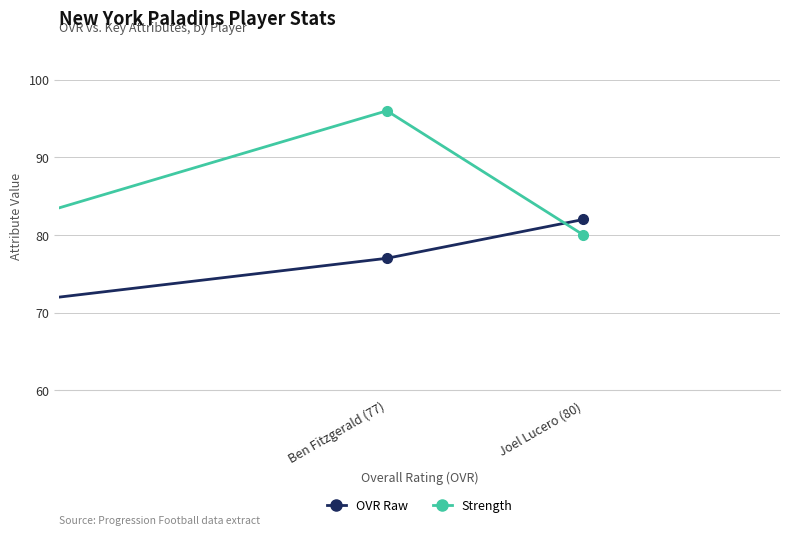

List the series in order of their overall mean, lowest first.

OVR Raw, Strength